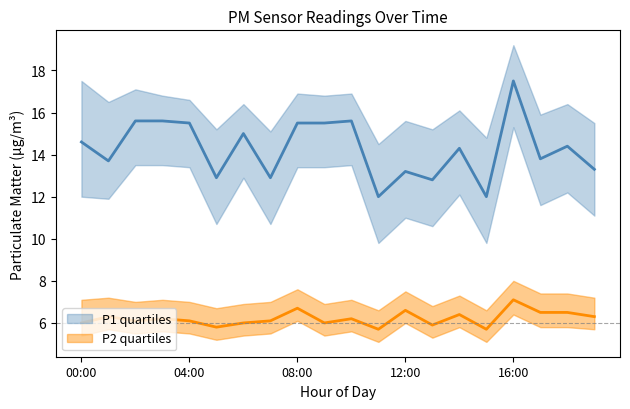

Which category has the lowest value across all series?

11:00